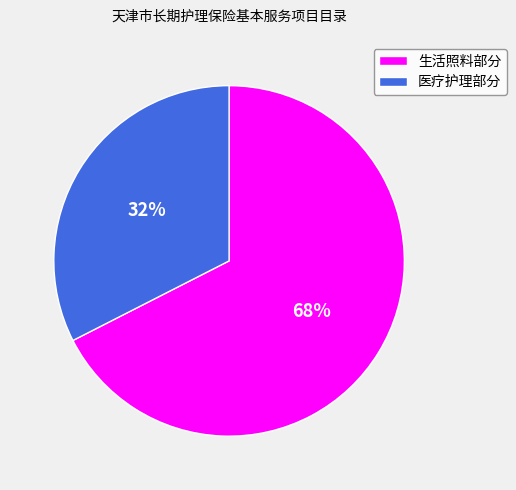

Do 医疗护理部分 and 生活照料部分 together represent more than half of the pie?

Yes